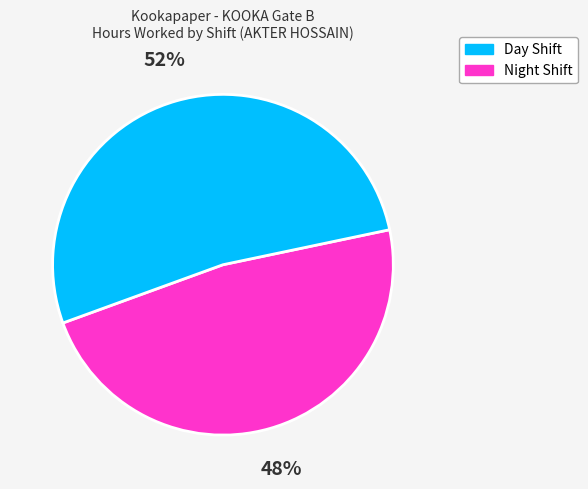

Is there a majority slice in this chart?

Yes